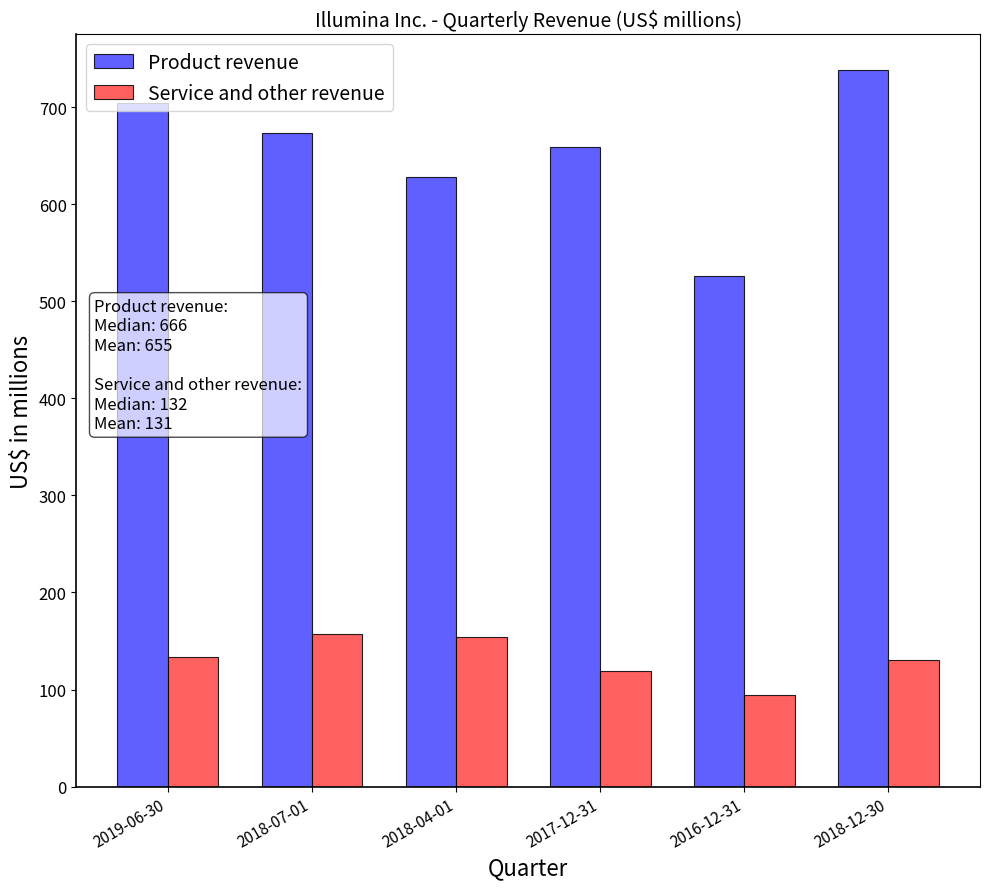

Which series has the largest total across all categories?

Product revenue